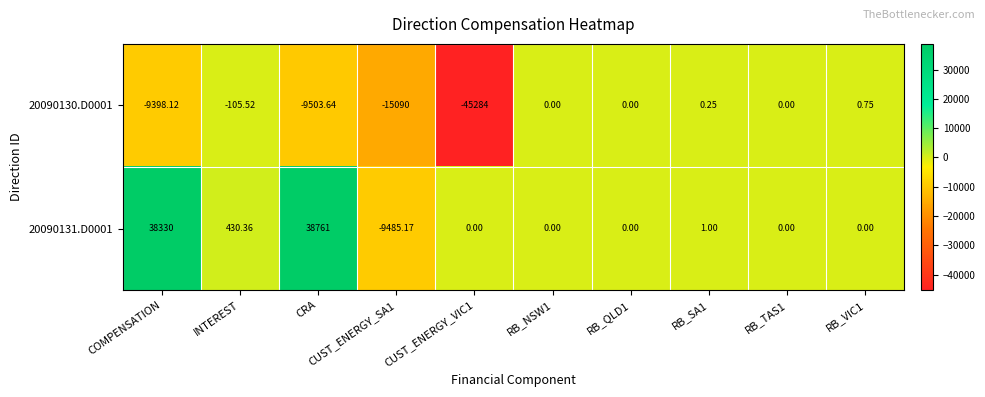

Rank the series by their average value, from lowest to highest.

20090130.D0001, 20090131.D0001